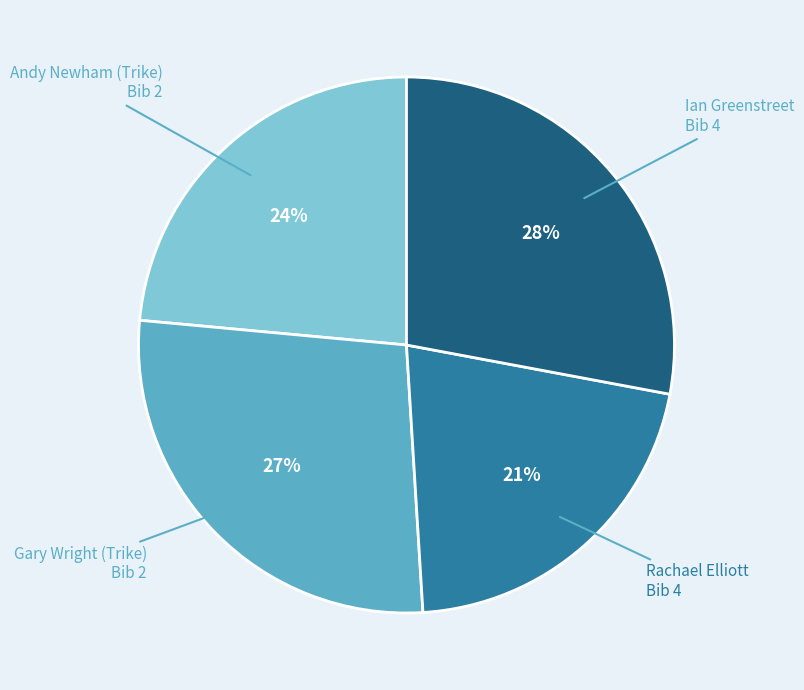

Is it true that Rachael Elliott Bib 4 is 21% of the pie?

True